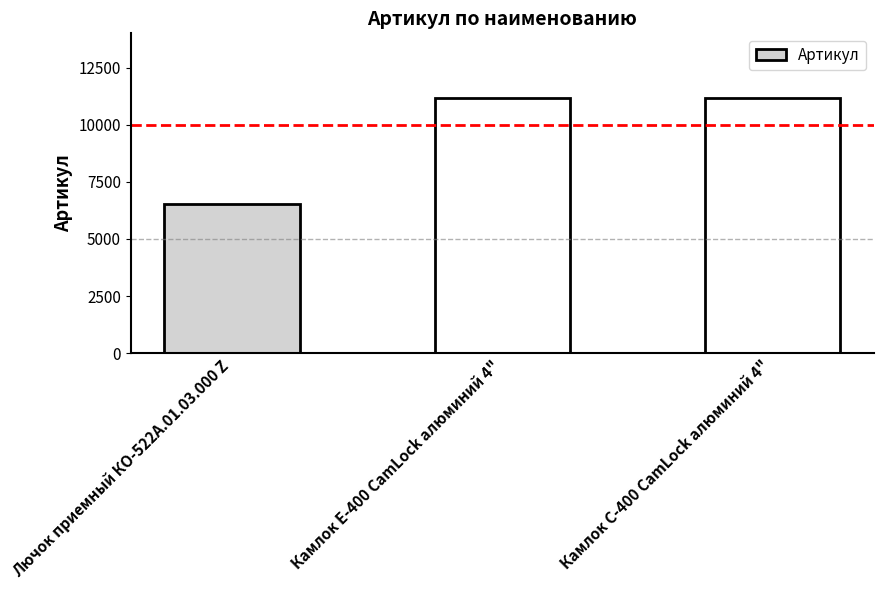

What is the value of the 1st bar from the left?

6514